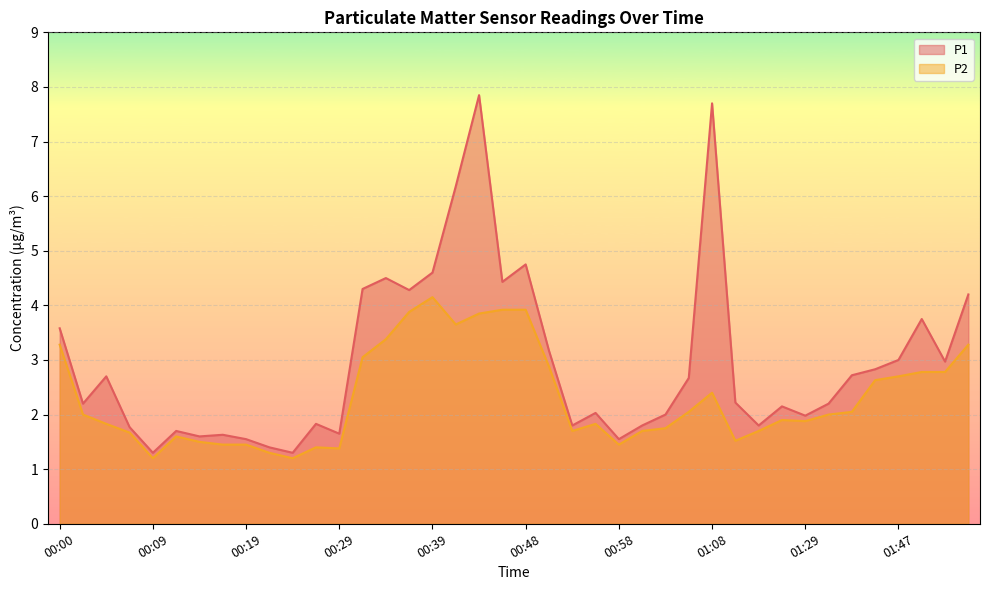

What is the maximum value shown in the chart?

7.8